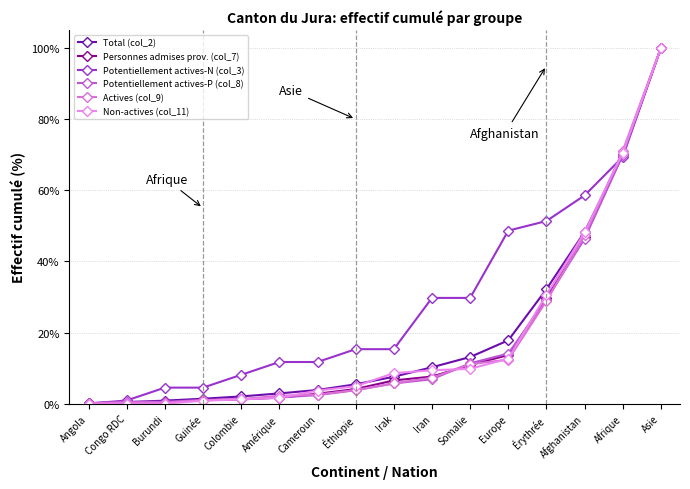

Count the number of data series in this chart.

6